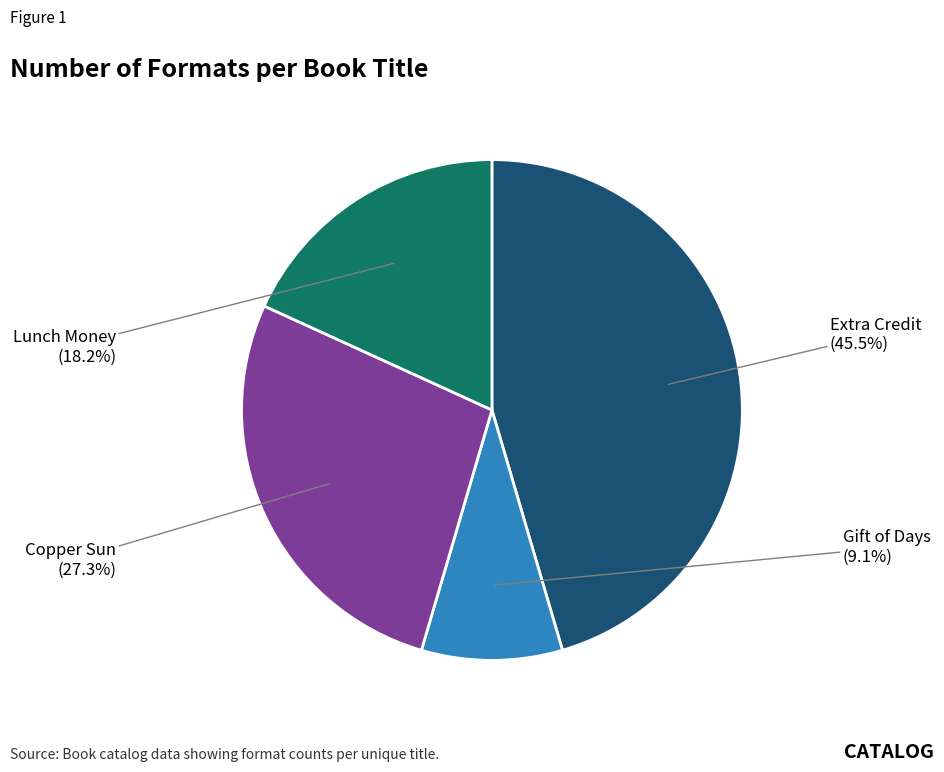

Is there a majority slice in this chart?

No